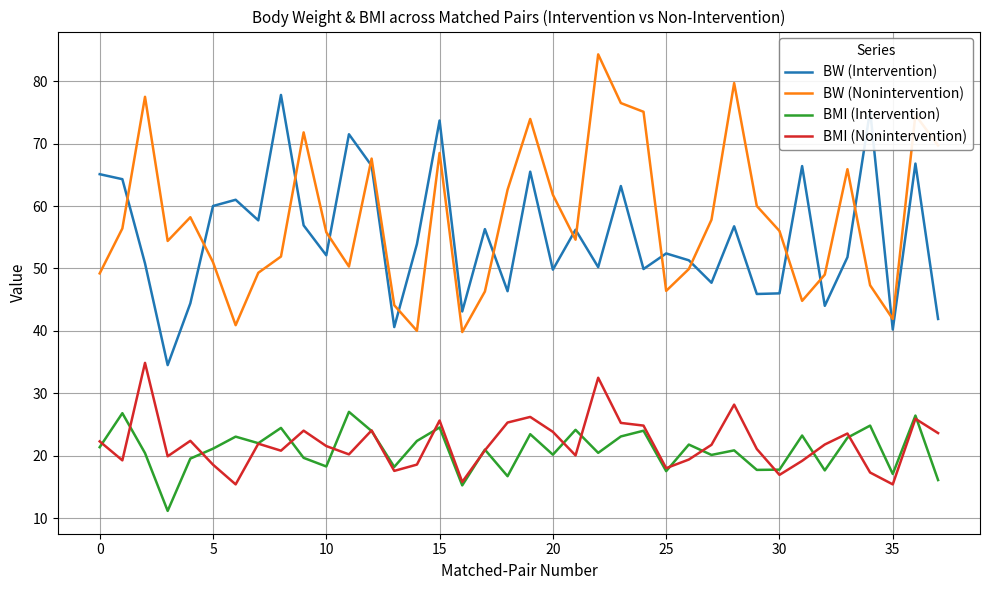

What is the greatest value displayed?

84.3